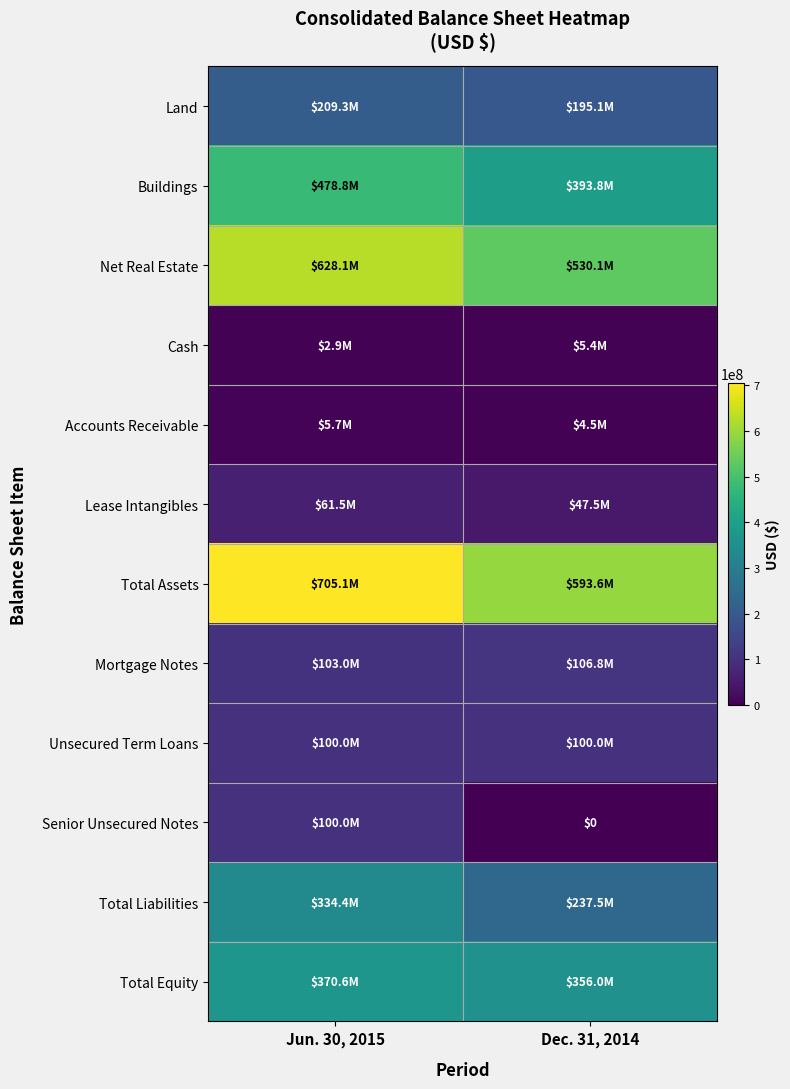

Between Jun. 30, 2015 and Dec. 31, 2014, which series saw the biggest shift?

Total Assets